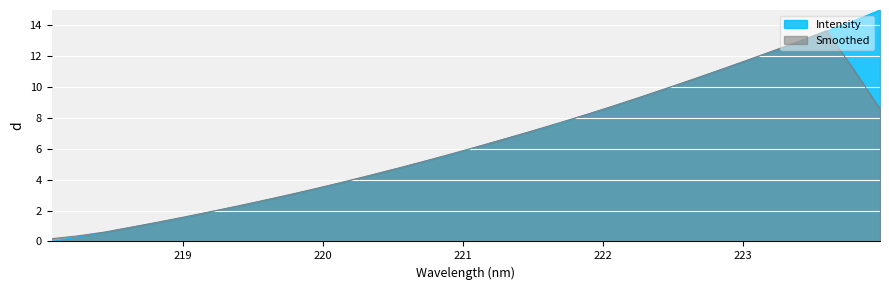

How many lines are shown in the chart?

2